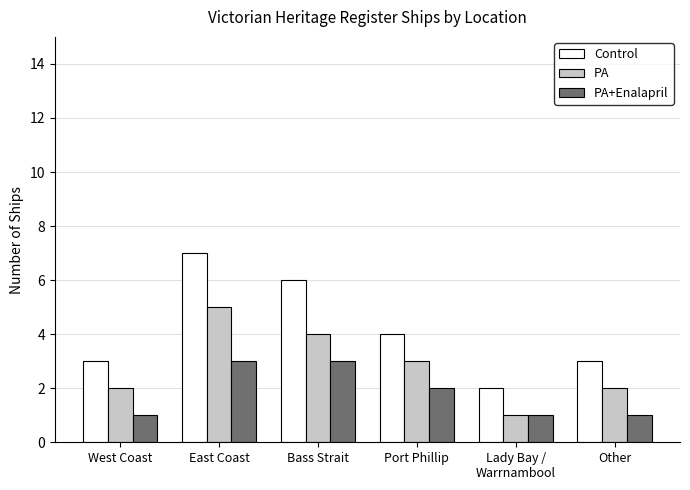

How many series are shown in this chart?

3